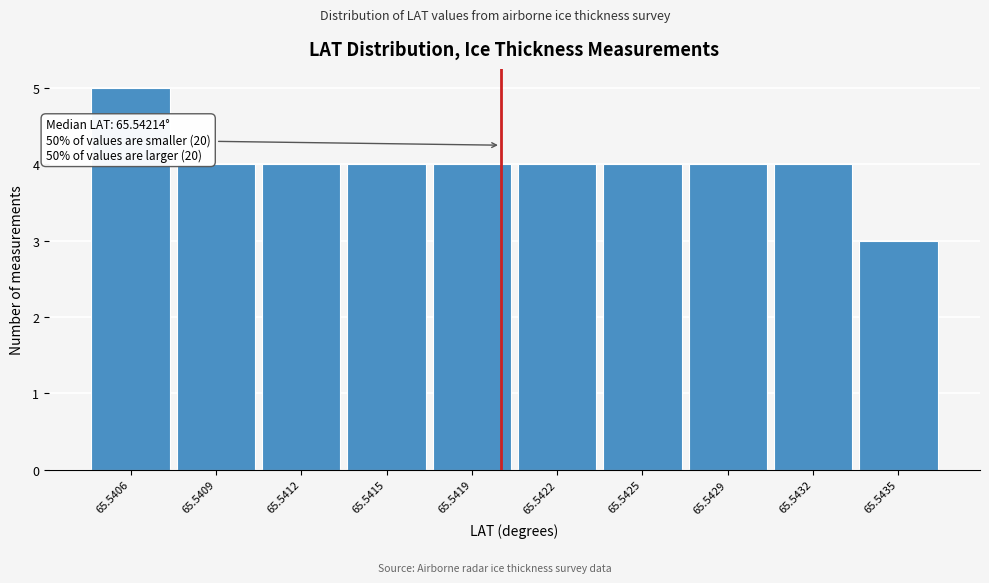

Reading right to left, extract all data points from this chart.

65.5435=3	65.5432=4	65.5429=4	65.5425=4	65.5422=4	65.5419=4	65.5415=4	65.5412=4	65.5409=4	65.5406=5